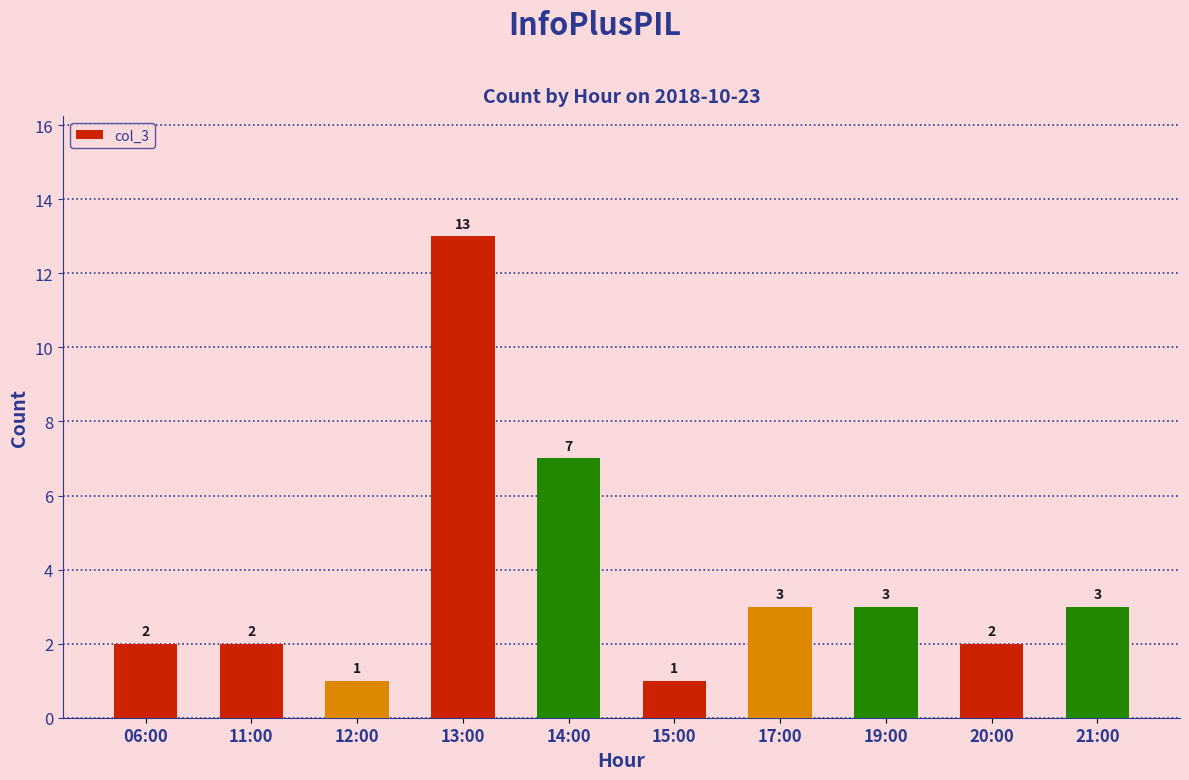

What is the greatest value displayed?

13